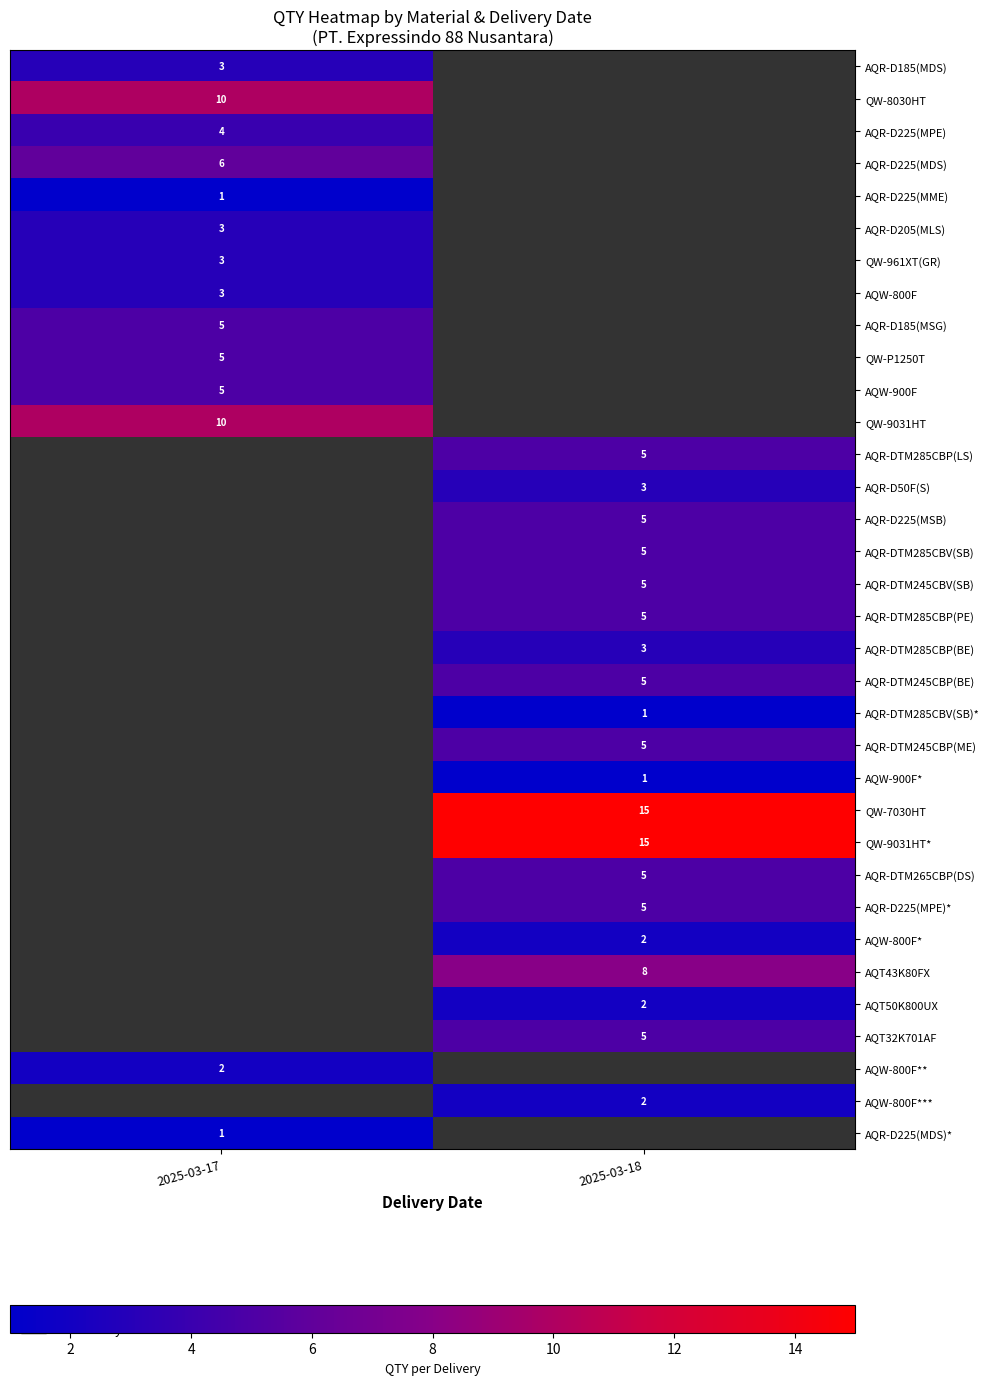

How many series are shown in this chart?

34